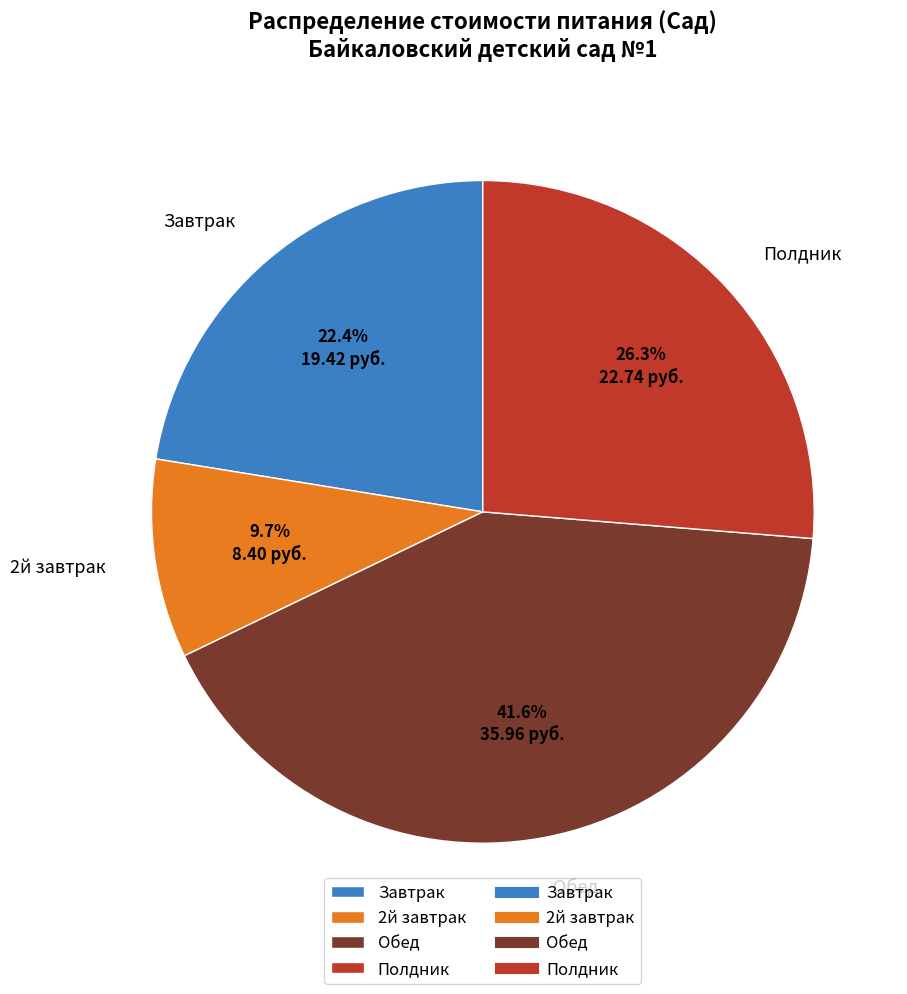

To the nearest percent, what is the average slice percentage?

25%